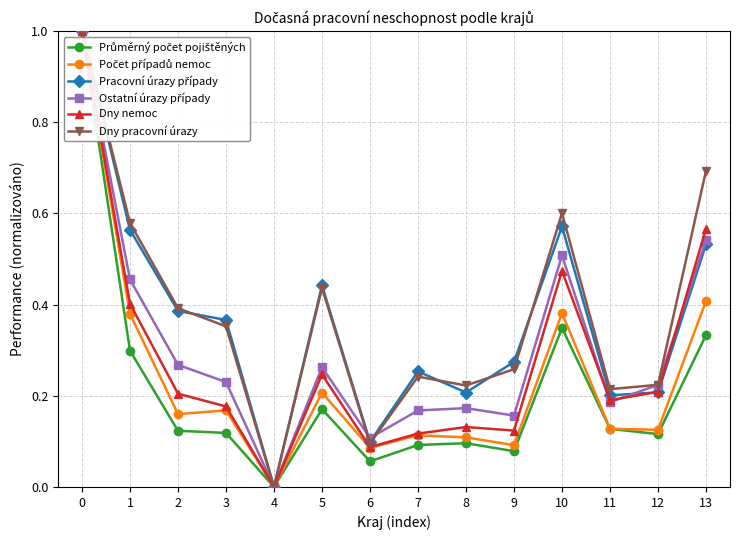

Which category has the lowest value in the Dny pracovní úrazy series?

4